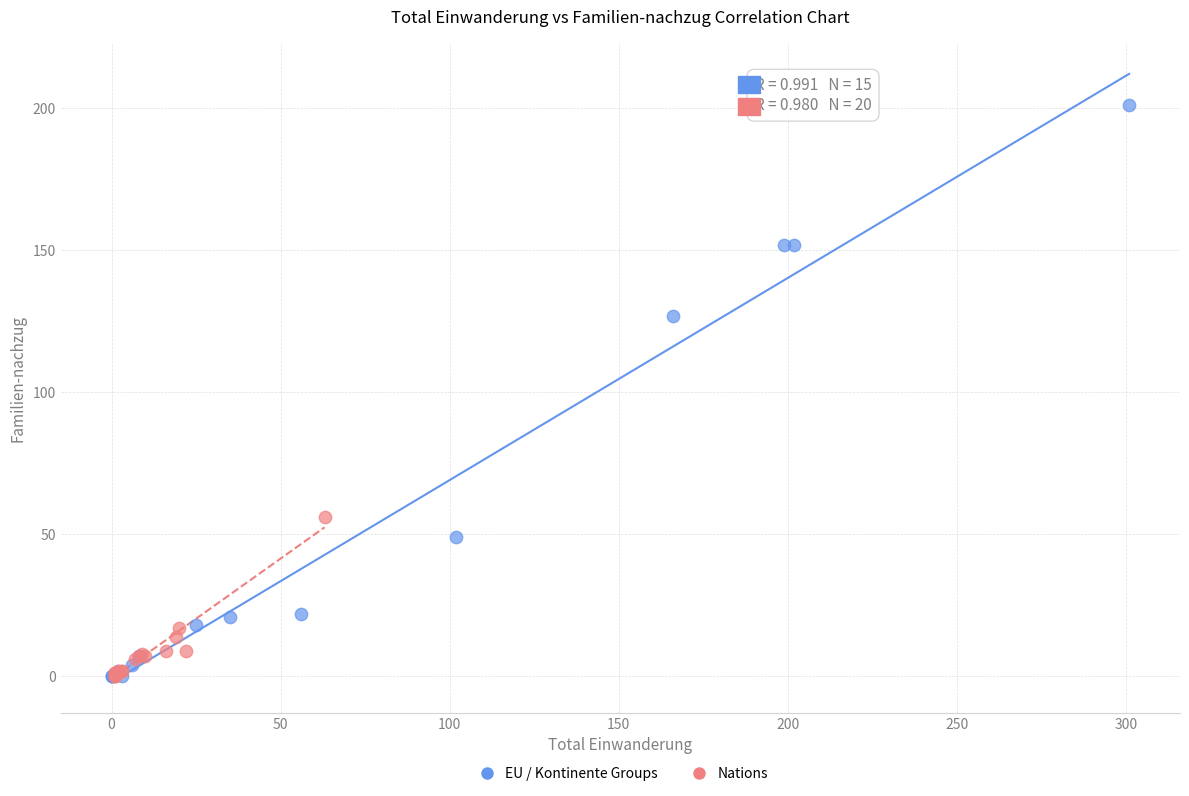

What are all the series names shown in the legend?

EU / Kontinente Groups, Nations